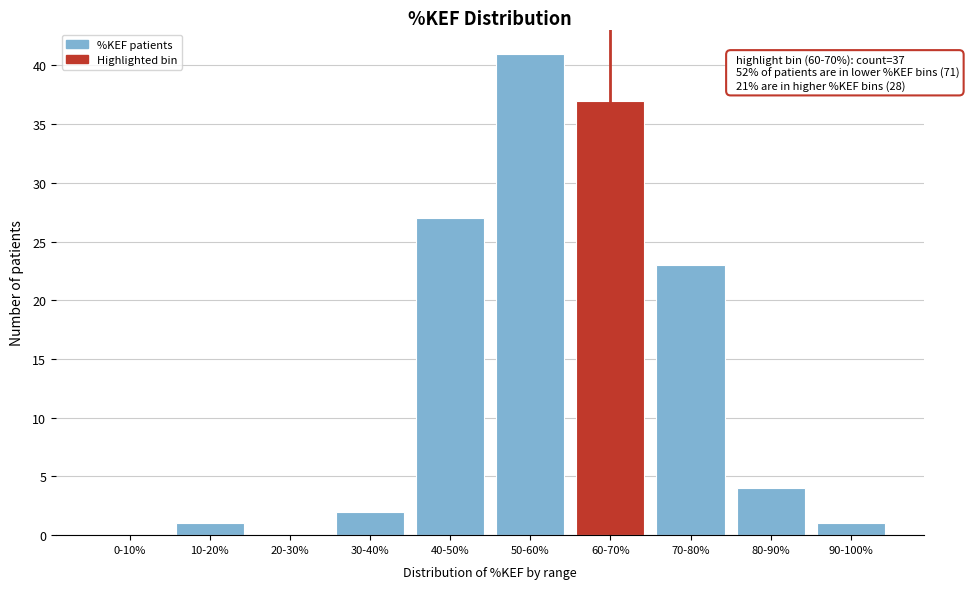

Reading left to right, what are all the values shown in this chart?

0-10%=0	10-20%=1	20-30%=0	30-40%=2	40-50%=27	50-60%=41	60-70%=37	70-80%=23	80-90%=4	90-100%=1